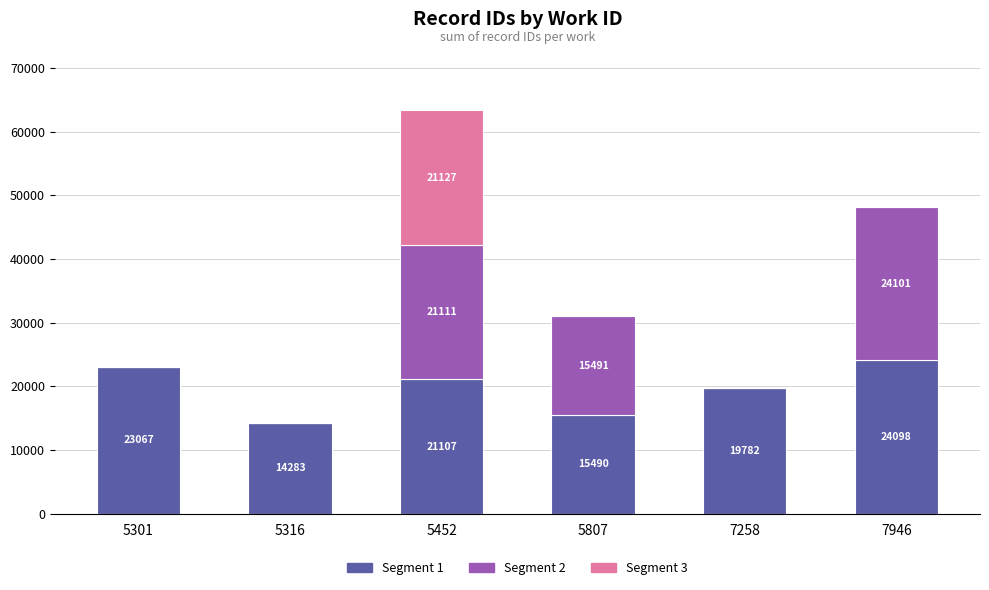

What is the average value of the Segment 1 series?

19638